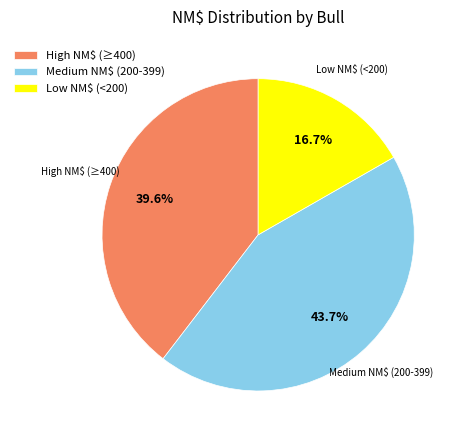

How much of the chart is everything except Medium NM$ (200-399)?

56.3%